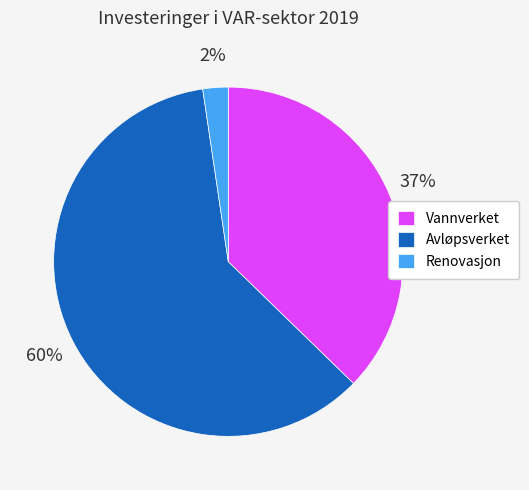

To the nearest percent, what is the difference between the Avløpsverket and Vannverket slice percentages?

23%